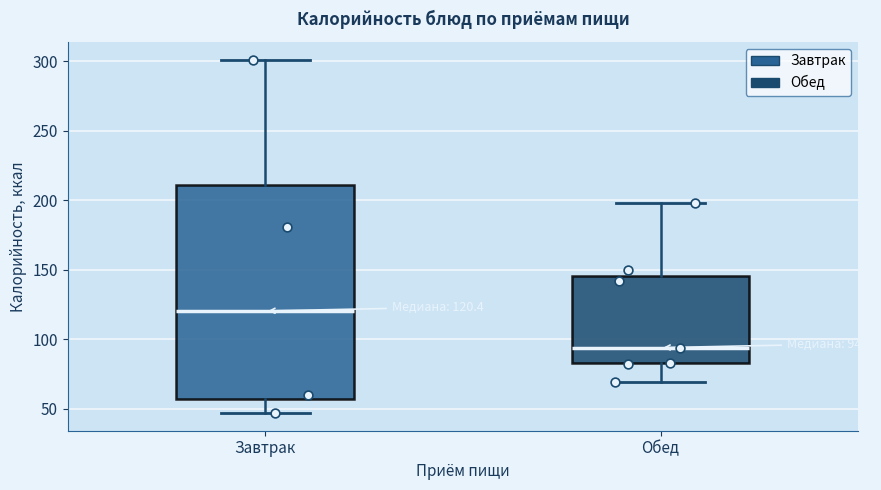

Which box is the tallest, from its lower edge to its upper edge?

Завтрак